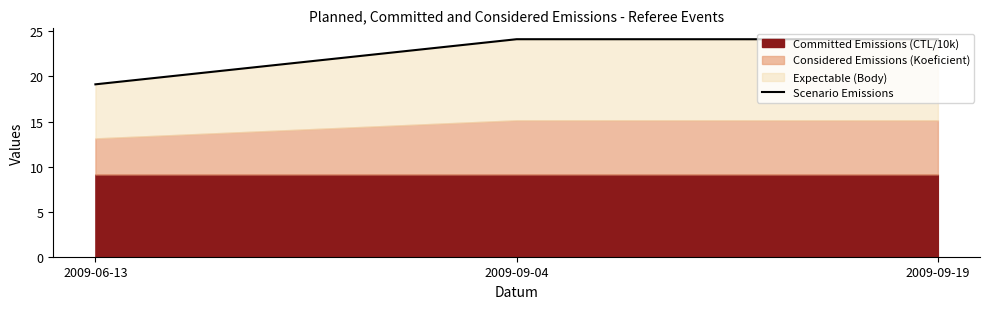

What position from the right is 2009-06-13?

3